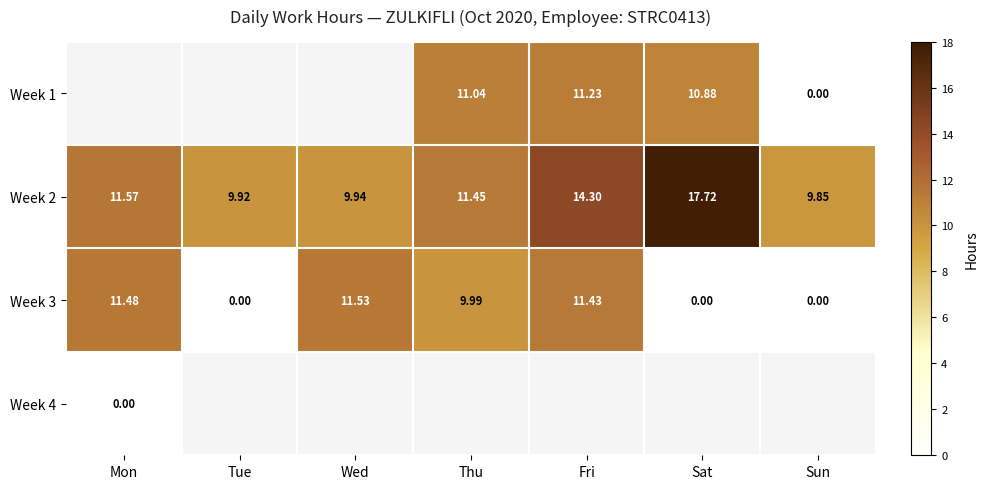

How many distinct data groups are displayed?

4